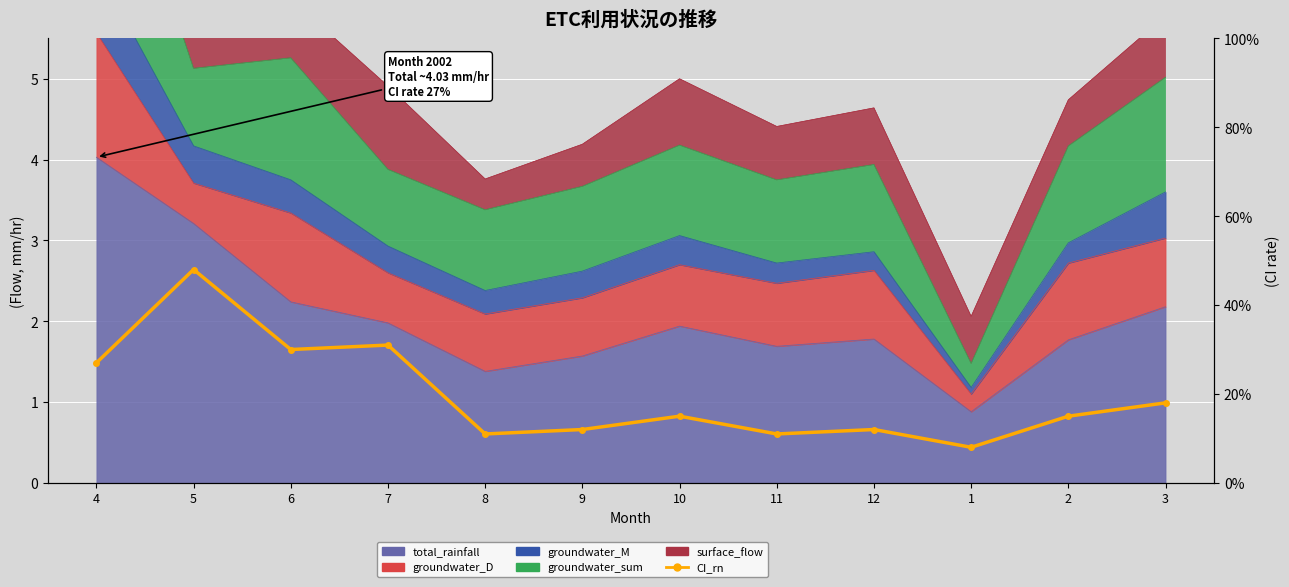

At which category does the data reach its first local valley?

6